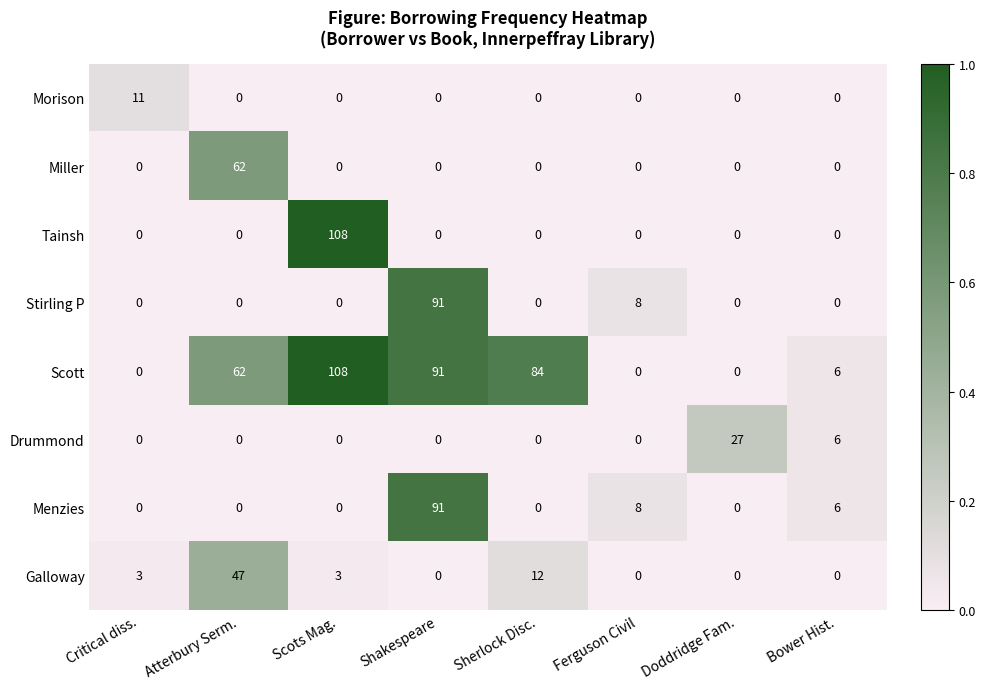

Which series has the largest total across all categories?

Scott